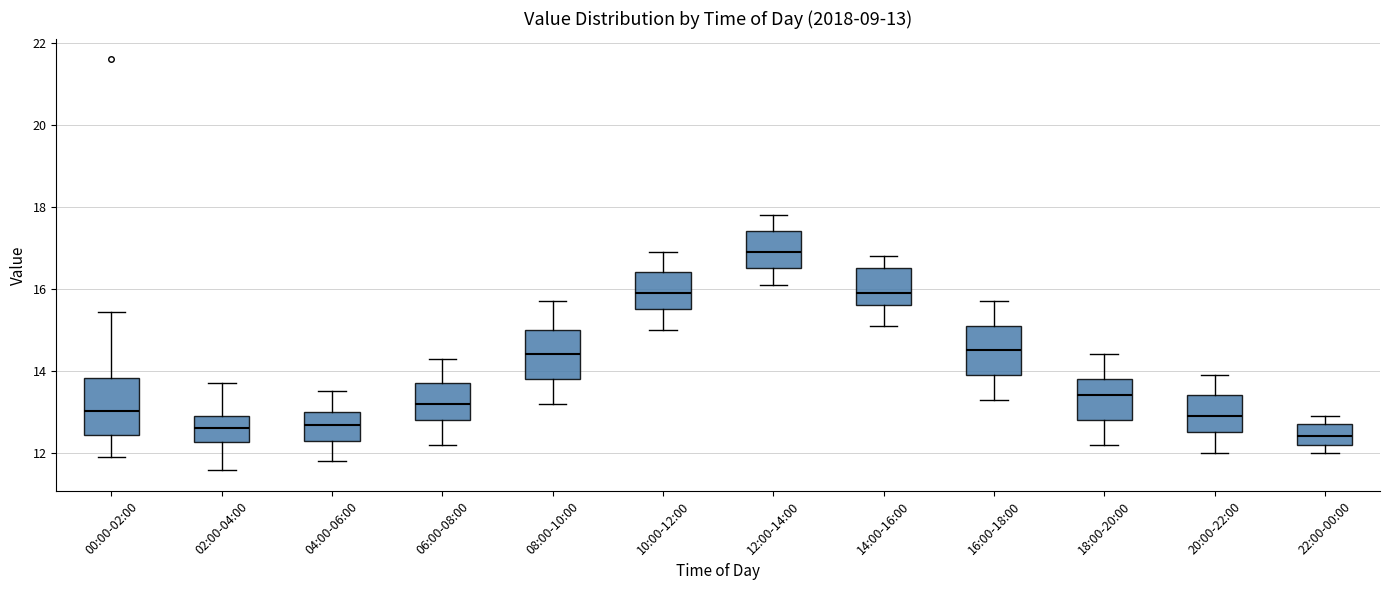

Which box has the highest median line?

12:00-14:00